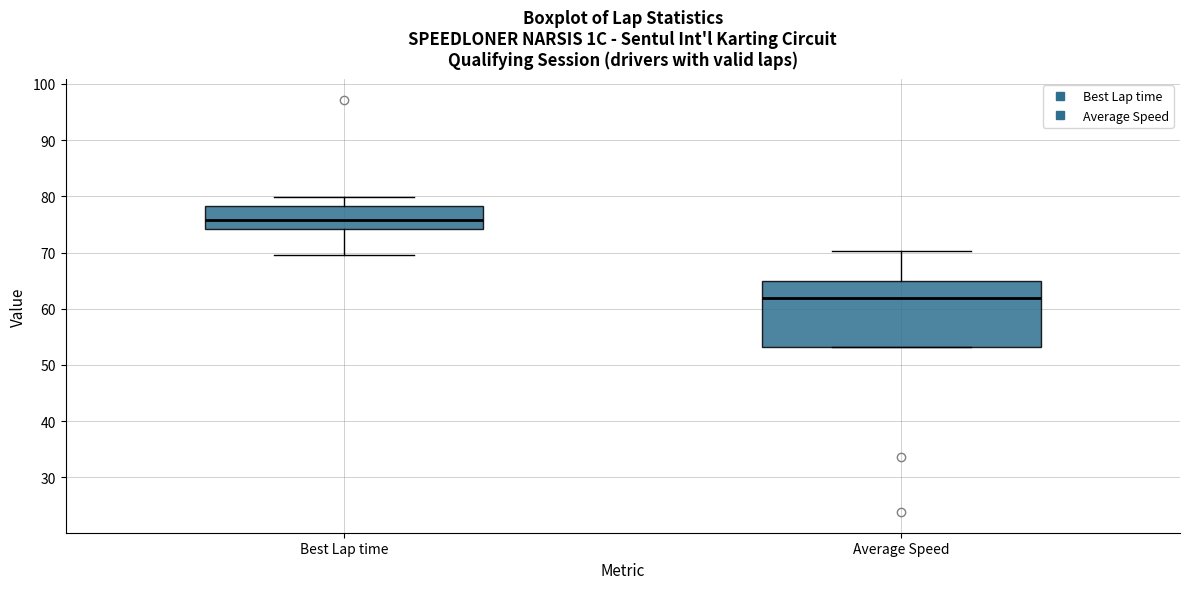

Which box is the tallest, from its lower edge to its upper edge?

Average Speed